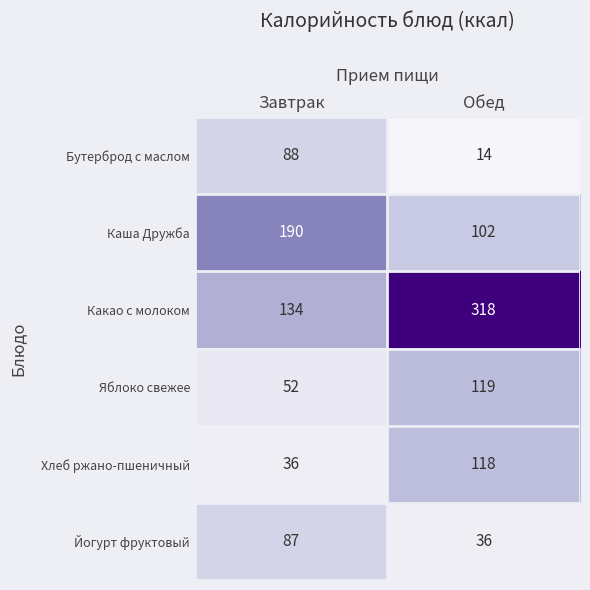

What value does the Хлеб ржано-пшеничный series have at Завтрак, to the nearest 5?

35